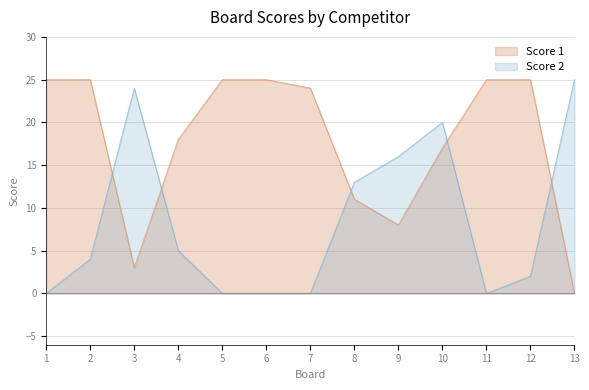

How many intersections are there between Score 2 and Score 1?

5